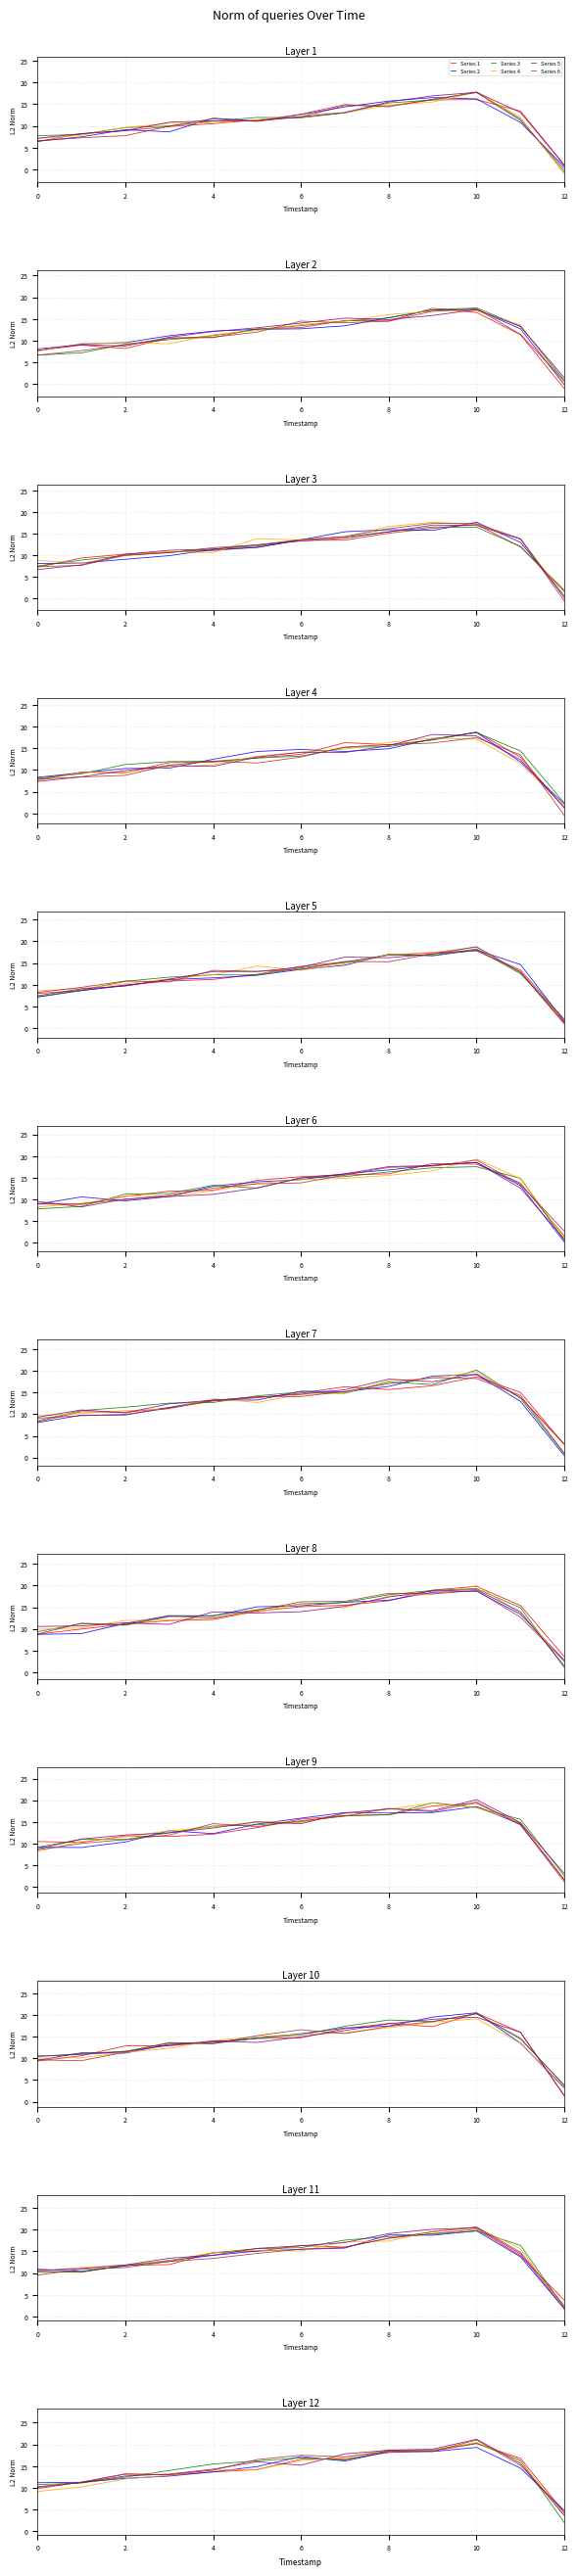

How many lines are shown in the chart?

6